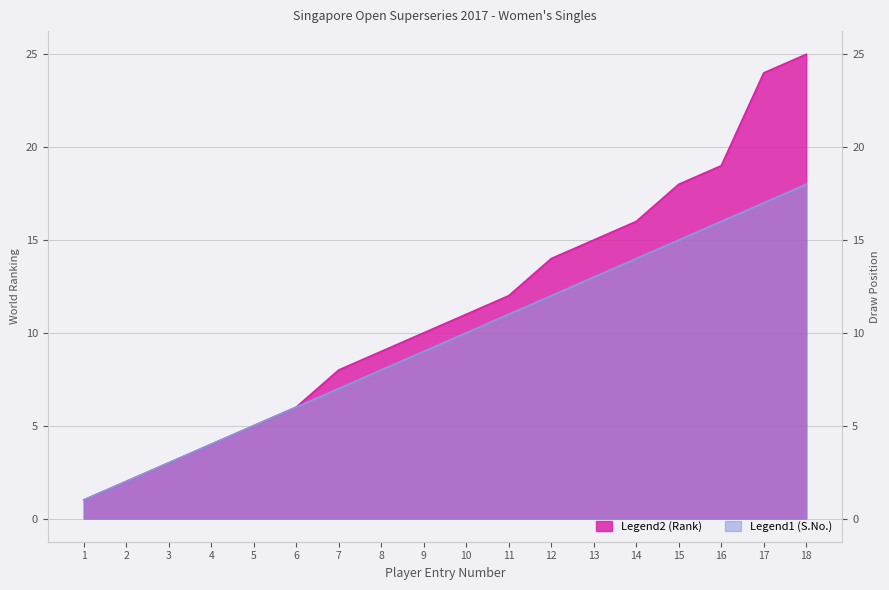

The Legend1 (S.No.) series shows 17 at 17. True or false?

True